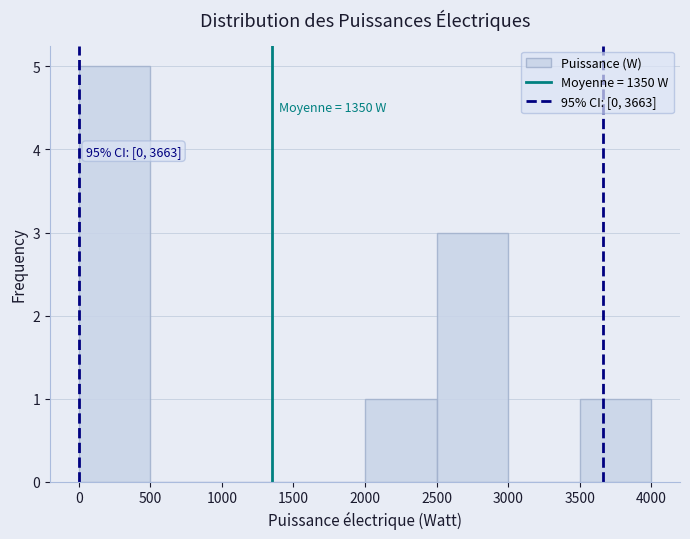

Which range on the x-axis has the tallest bar?

0 to 500